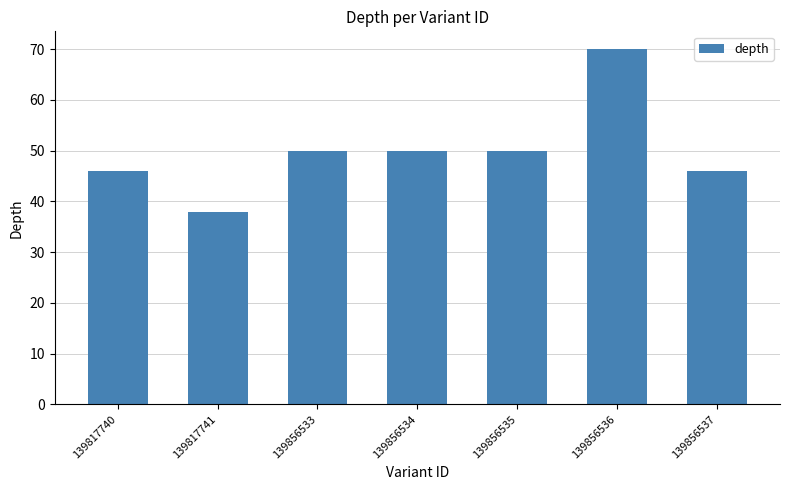

What value does the data have at 139817740, to the nearest 10?

50